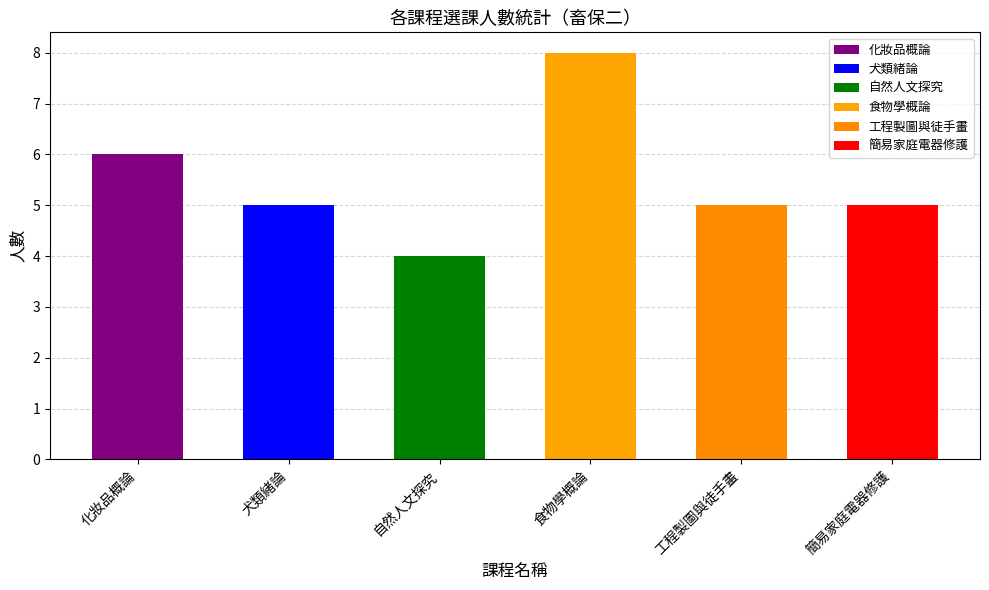

What is the approximate value at 化妝品概論?

6